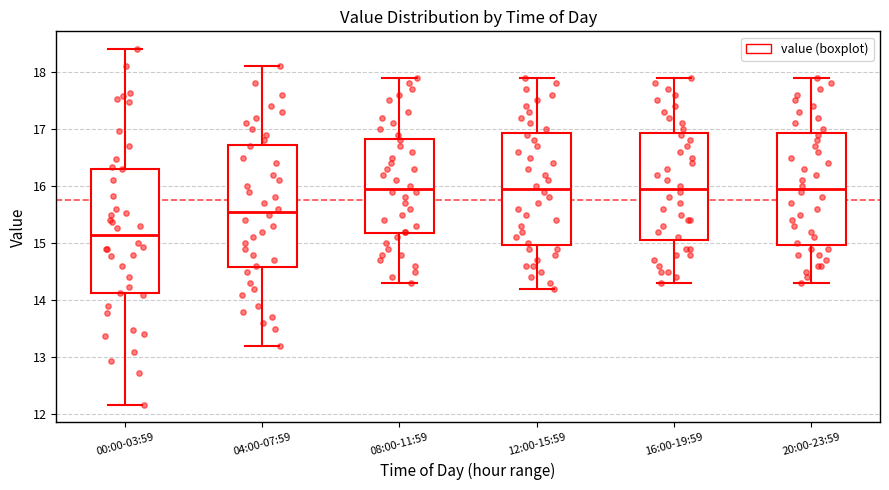

Reading left to right, transcribe this box plot: for each box, give where its median line is, the range the box spans, and where its two whiskers end, as read against the y-axis. The values are not printed on the chart, so give them approximately, as read against the axis.

00:00-03:59: median 15.1, box 14.1 to 16.3, whiskers 12.2 to 18.4
04:00-07:59: median 15.6, box 14.6 to 16.7, whiskers 13.2 to 18.1
08:00-11:59: median 16.0, box 15.2 to 16.8, whiskers 14.3 to 17.9
12:00-15:59: median 16.0, box 15.0 to 16.9, whiskers 14.2 to 17.9
16:00-19:59: median 16.0, box 15.1 to 16.9, whiskers 14.3 to 17.9
20:00-23:59: median 16.0, box 15.0 to 16.9, whiskers 14.3 to 17.9